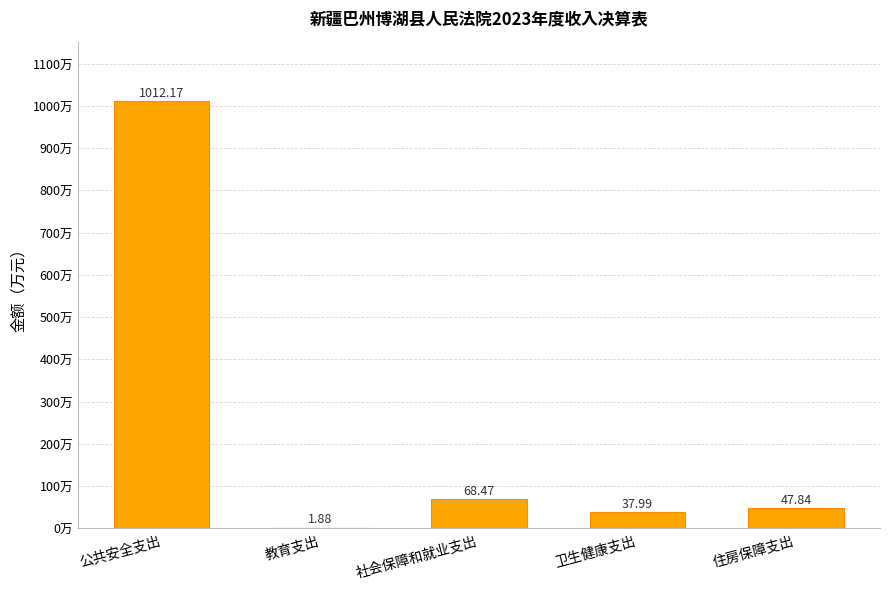

Between 公共安全支出 and 卫生健康支出, which is larger?

公共安全支出